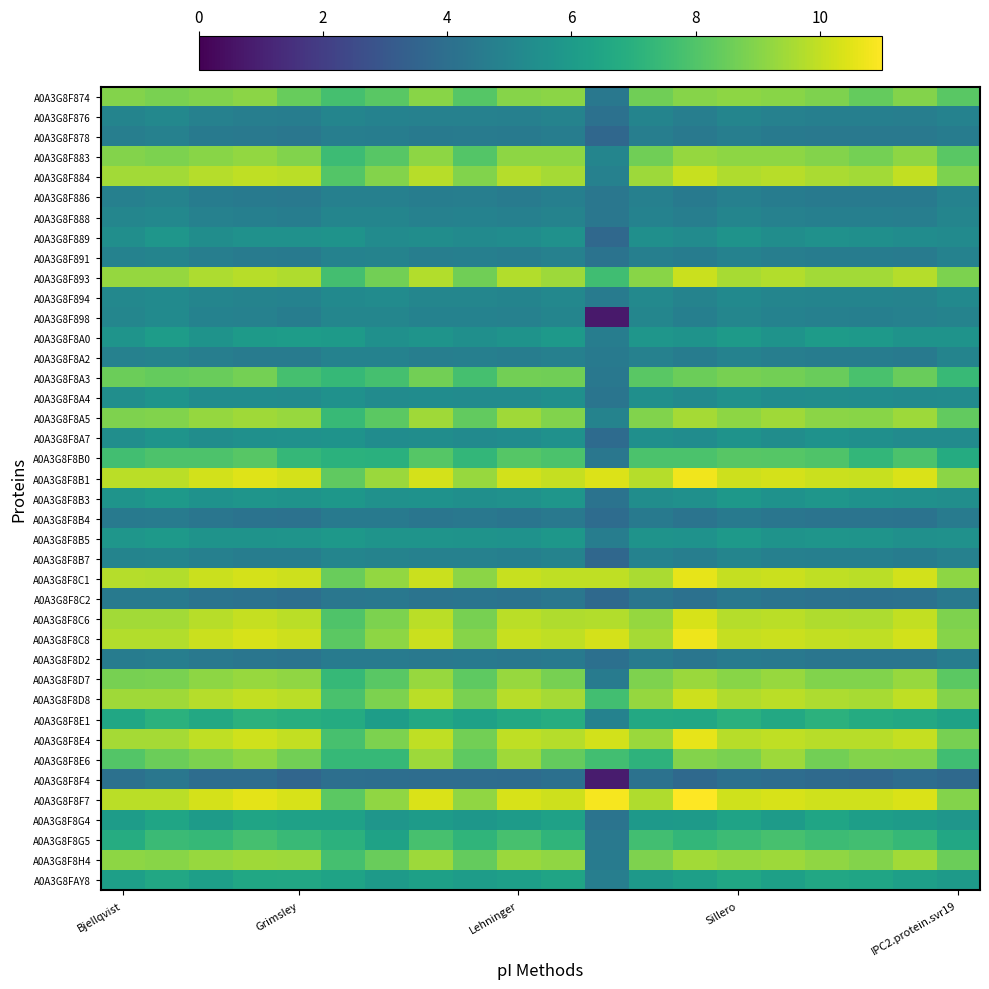

Reading left to right, transcribe all the data shown in this chart.

A0A3G8F874: 9.0	8.8	8.9	9.1	8.4	7.8	8.2	9.0	8.1	9.0	9.1	4.4	8.6	9.0	9.1	9.0	8.9	8.4	9.0	8.2
A0A3G8F876: 5.0	5.1	4.8	4.7	4.6	5.0	4.9	4.8	4.9	4.8	4.9	4.1	5.0	4.7	5.0	4.8	4.7	4.7	4.7	4.9
A0A3G8F878: 4.7	4.8	4.5	4.4	4.3	4.7	4.7	4.5	4.6	4.5	4.7	3.7	4.7	4.4	4.7	4.5	4.4	4.4	4.4	4.6
A0A3G8F883: 8.9	8.8	9.0	9.2	8.9	7.5	8.2	9.2	8.1	9.1	9.1	5.0	8.6	9.3	9.2	9.2	9.0	8.7	9.1	8.2
A0A3G8F884: 9.5	9.5	9.8	9.9	9.9	8.1	9.0	9.8	8.9	9.8	9.5	4.9	9.4	10.1	9.7	9.8	9.6	9.5	10.0	8.8
A0A3G8F886: 4.8	4.9	4.6	4.5	4.4	4.8	4.8	4.6	4.7	4.6	4.7	4.3	4.8	4.5	4.8	4.6	4.5	4.5	4.5	4.9
A0A3G8F888: 5.0	5.1	4.8	4.7	4.7	5.0	5.0	4.8	4.9	4.8	4.9	4.4	4.9	4.7	5.0	4.8	4.7	4.7	4.7	5.0
A0A3G8F889: 5.4	5.8	5.4	5.5	5.5	5.7	5.3	5.4	5.2	5.3	5.6	3.7	5.5	5.3	5.7	5.4	5.6	5.5	5.3	5.2
A0A3G8F891: 4.9	5.0	4.7	4.6	4.5	4.9	4.9	4.7	4.8	4.7	4.8	4.2	4.8	4.6	4.9	4.7	4.6	4.6	4.6	4.9
A0A3G8F893: 9.3	9.3	9.6	9.8	9.7	7.7	8.6	9.7	8.6	9.7	9.4	7.6	9.1	10.1	9.6	9.8	9.5	9.5	9.8	8.8
A0A3G8F894: 5.2	5.3	5.0	4.9	4.9	5.2	5.3	5.0	5.0	5.0	5.1	4.6	5.2	4.9	5.2	5.0	5.0	5.0	4.9	5.2
A0A3G8F898: 5.0	5.2	4.9	4.8	4.7	5.0	5.0	4.9	4.9	4.9	5.0	0.7	5.1	4.8	5.1	4.9	4.8	4.8	4.8	4.9
A0A3G8F8A0: 5.7	6.1	5.7	6.0	6.1	6.0	5.5	5.7	5.5	5.7	5.9	4.6	5.8	5.6	6.0	5.7	6.0	5.9	5.6	5.7
A0A3G8F8A2: 4.8	4.9	4.7	4.6	4.6	4.9	4.9	4.7	4.8	4.6	4.8	4.5	4.9	4.6	4.9	4.7	4.6	4.6	4.5	5.0
A0A3G8F8A3: 8.5	8.4	8.5	8.7	7.8	7.4	7.8	8.7	7.8	8.6	8.6	4.4	8.2	8.5	8.7	8.7	8.5	7.9	8.5	7.4
A0A3G8F8A4: 5.4	5.7	5.3	5.4	5.3	5.6	5.3	5.4	5.3	5.3	5.5	4.3	5.5	5.3	5.6	5.3	5.4	5.3	5.3	5.3
A0A3G8F8A5: 8.9	8.9	9.3	9.4	9.3	7.4	8.2	9.4	8.3	9.4	8.9	4.9	8.9	9.5	9.2	9.4	9.1	9.1	9.4	8.4
A0A3G8F8A7: 5.4	5.7	5.4	5.5	5.5	5.7	5.3	5.4	5.3	5.3	5.6	3.8	5.5	5.3	5.7	5.4	5.6	5.5	5.3	5.3
A0A3G8F8B0: 7.7	7.9	7.9	8.2	7.3	7.0	7.0	8.1	7.3	8.1	7.9	4.3	7.9	7.9	8.2	8.1	8.0	7.3	7.9	6.8
A0A3G8F8B1: 9.9	9.9	10.2	10.5	10.3	8.3	9.3	10.3	9.3	10.2	10.0	10.4	9.8	10.8	10.1	10.3	10.1	10.1	10.4	9.1
A0A3G8F8B3: 5.7	6.0	5.6	5.8	5.7	5.8	5.6	5.6	5.5	5.6	5.8	4.2	5.4	5.5	5.9	5.6	5.8	5.6	5.5	5.4
A0A3G8F8B4: 4.5	4.6	4.3	4.2	4.2	4.5	4.5	4.3	4.4	4.3	4.4	3.9	4.5	4.2	4.5	4.3	4.2	4.2	4.2	4.6
A0A3G8F8B5: 5.8	5.9	5.7	5.7	5.7	5.9	5.7	5.7	5.6	5.6	5.8	4.6	5.7	5.6	5.9	5.7	5.7	5.7	5.5	5.6
A0A3G8F8B7: 5.0	5.0	4.8	4.7	4.7	5.0	4.9	4.8	4.8	4.7	4.9	3.7	4.9	4.7	5.0	4.8	4.7	4.7	4.6	4.8
A0A3G8F8C1: 9.8	9.8	10.1	10.3	10.2	8.5	9.2	10.1	9.1	10.1	9.9	9.9	9.6	10.6	10.0	10.1	9.9	9.9	10.2	9.1
A0A3G8F8C2: 4.5	4.5	4.2	4.2	4.0	4.4	4.4	4.2	4.3	4.2	4.4	3.8	4.3	4.1	4.4	4.2	4.1	4.1	4.1	4.4
A0A3G8F8C6: 9.5	9.5	9.8	10.0	9.9	8.0	8.8	9.9	8.7	9.9	9.7	9.7	9.3	10.3	9.8	9.9	9.7	9.6	10.0	8.9
A0A3G8F8C8: 9.7	9.7	10.1	10.3	10.2	8.2	9.1	10.1	9.0	10.1	9.9	10.3	9.5	10.7	10.0	10.1	10.0	9.9	10.2	9.0
A0A3G8F8D2: 4.6	4.7	4.4	4.3	4.2	4.6	4.6	4.4	4.5	4.4	4.5	4.1	4.6	4.3	4.6	4.4	4.3	4.3	4.3	4.6
A0A3G8F8D7: 8.8	8.8	9.1	9.3	9.2	7.4	8.2	9.3	8.3	9.3	8.8	4.6	8.9	9.3	9.0	9.3	8.9	8.9	9.3	8.2
A0A3G8F8D8: 9.4	9.4	9.8	10.0	9.9	7.9	8.8	9.9	8.8	9.8	9.5	7.7	9.3	10.2	9.7	9.9	9.6	9.6	10.0	9.0
A0A3G8F8E1: 6.5	7.0	6.6	7.1	6.9	6.8	6.1	6.6	6.3	6.6	6.8	4.9	6.6	6.6	7.0	6.6	7.1	6.8	6.6	6.3
A0A3G8F8E4: 9.5	9.5	9.9	10.2	10.0	7.8	8.8	10.0	8.7	9.9	9.8	10.2	9.3	10.6	9.8	10.0	9.8	9.8	10.0	8.8
A0A3G8F8E6: 8.1	8.5	8.8	9.1	8.6	7.4	7.4	9.4	8.3	9.4	8.4	7.7	7.1	9.0	8.8	9.4	8.7	8.9	8.9	7.6
A0A3G8F8F4: 4.1	4.3	3.9	3.9	3.6	4.0	4.0	3.9	3.9	3.9	4.1	0.8	4.1	3.8	4.1	3.9	3.8	3.7	3.9	3.8
A0A3G8F8F7: 9.9	9.9	10.3	10.6	10.3	8.2	9.2	10.4	9.2	10.3	10.2	10.8	9.7	11.0	10.2	10.3	10.2	10.2	10.4	9.0
A0A3G8F8G4: 6.1	6.5	6.0	6.4	6.3	6.3	5.8	6.0	5.8	6.0	6.3	4.3	6.0	6.0	6.4	6.0	6.5	6.1	6.0	5.8
A0A3G8F8G5: 6.8	7.5	7.4	7.8	7.5	7.1	6.4	7.8	7.2	7.8	7.2	4.4	7.7	7.3	7.5	7.8	7.5	7.7	7.4	6.6
A0A3G8F8H4: 9.1	9.1	9.3	9.4	9.4	7.8	8.5	9.4	8.4	9.3	9.2	4.6	8.9	9.5	9.3	9.4	9.2	9.0	9.5	8.5
A0A3G8FAY8: 6.2	6.6	6.2	6.6	6.6	6.4	6.0	6.2	6.1	6.2	6.4	4.7	5.9	6.2	6.5	6.2	6.6	6.5	6.2	6.0